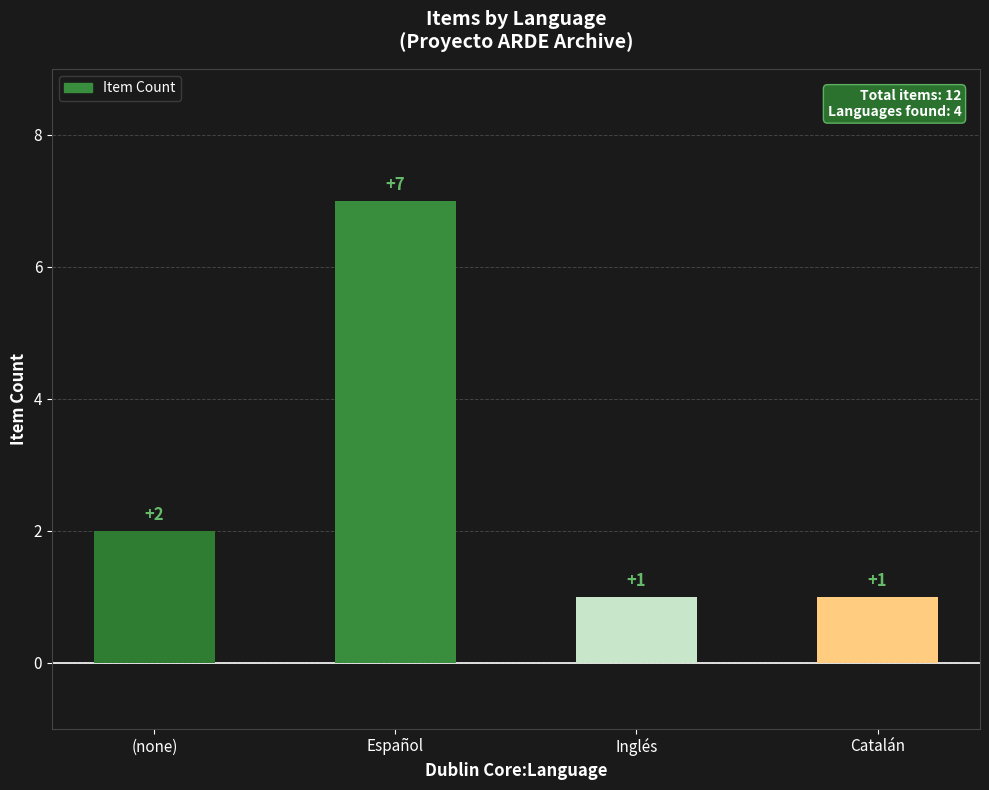

Are the bars horizontal?

No